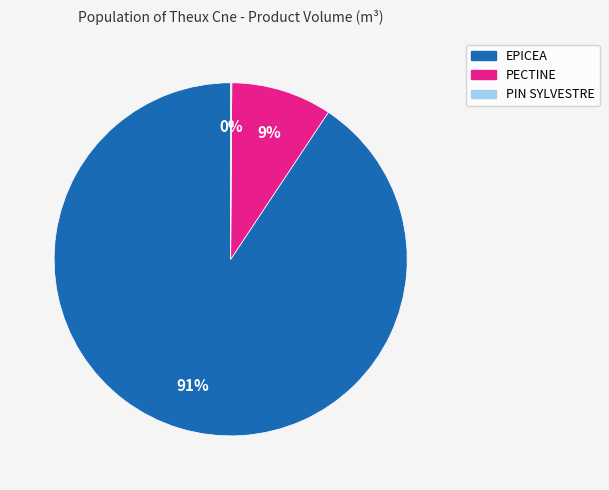

To the nearest percent, what is the average slice percentage?

33%